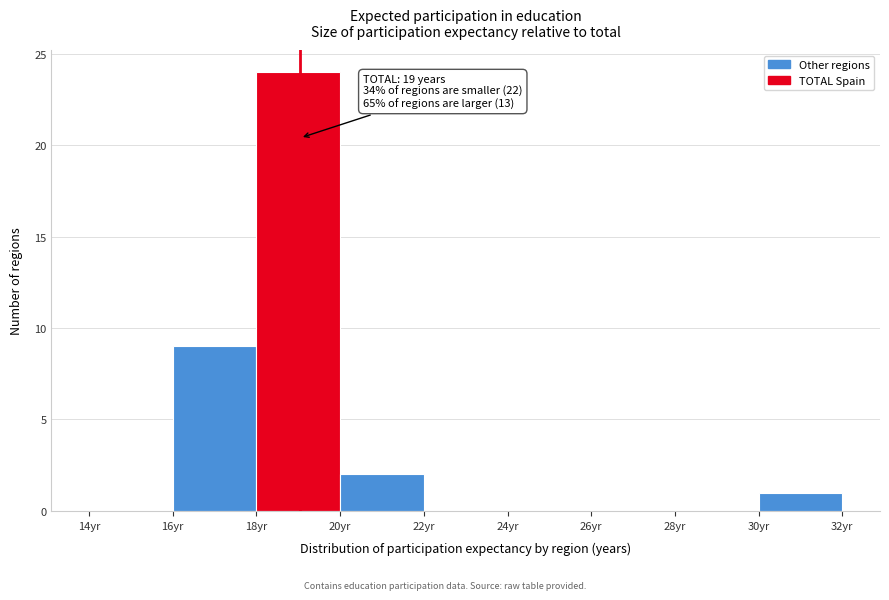

Over which range of the x-axis is the bar tallest?

18 to 20